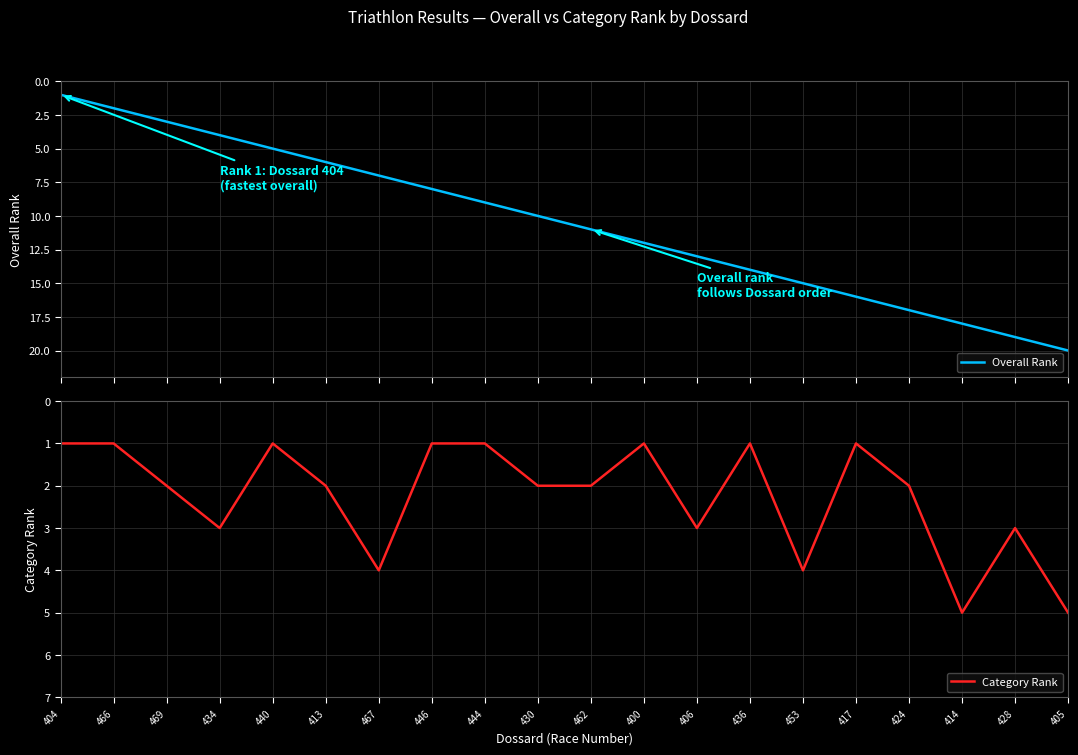

Rank the series at 404 from lowest to highest value.

Overall Rank, Category Rank